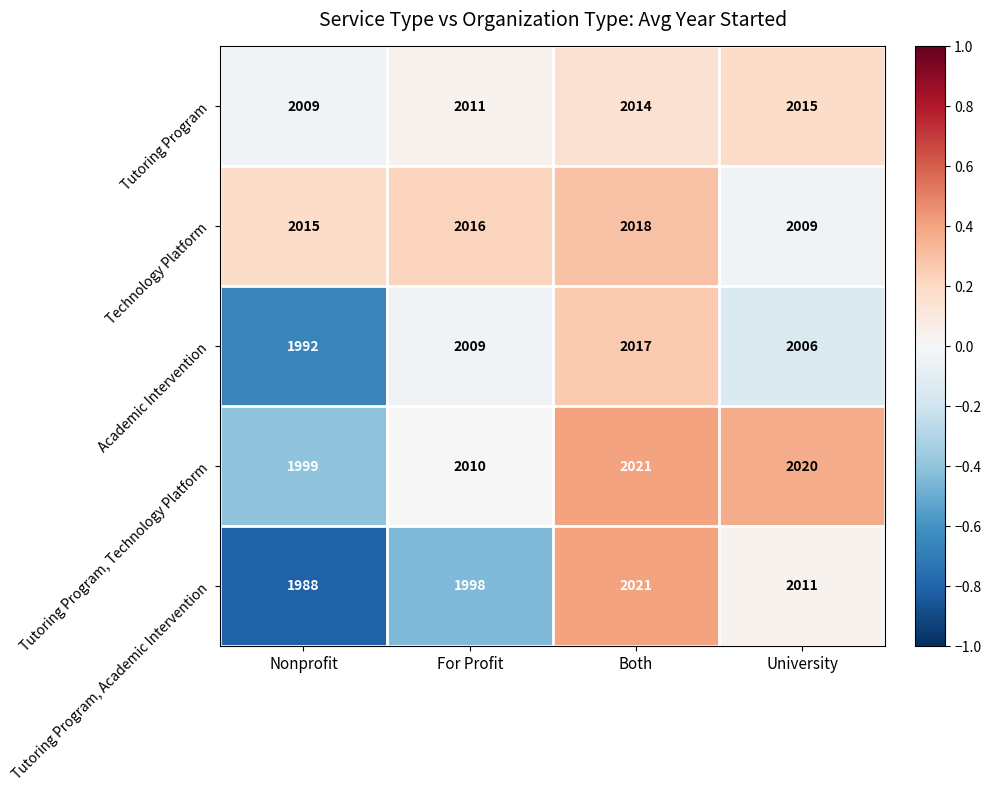

At which label is Academic Intervention closest to 2004?

University